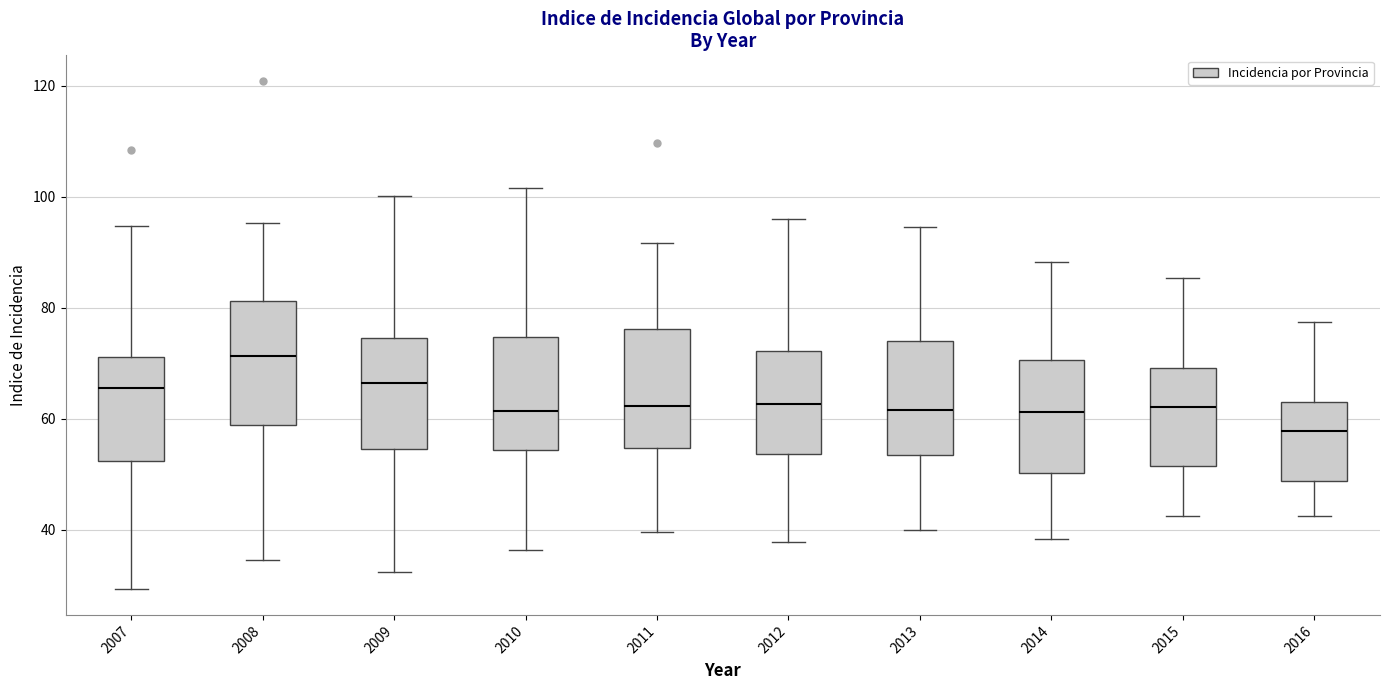

Reading left to right, read every box against the y-axis: the position of its median line, the range the box covers, and the ends of its whiskers. The values are not printed on the chart, so give them approximately, as read against the axis.

2007: median 66, box 52 to 72, whiskers 30 to 94
2008: median 72, box 58 to 82, whiskers 34 to 96
2009: median 66, box 54 to 74, whiskers 32 to 100
2010: median 62, box 54 to 74, whiskers 36 to 102
2011: median 62, box 54 to 76, whiskers 40 to 92
2012: median 62, box 54 to 72, whiskers 38 to 96
2013: median 62, box 54 to 74, whiskers 40 to 94
2014: median 62, box 50 to 70, whiskers 38 to 88
2015: median 62, box 52 to 70, whiskers 42 to 86
2016: median 58, box 48 to 62, whiskers 42 to 78